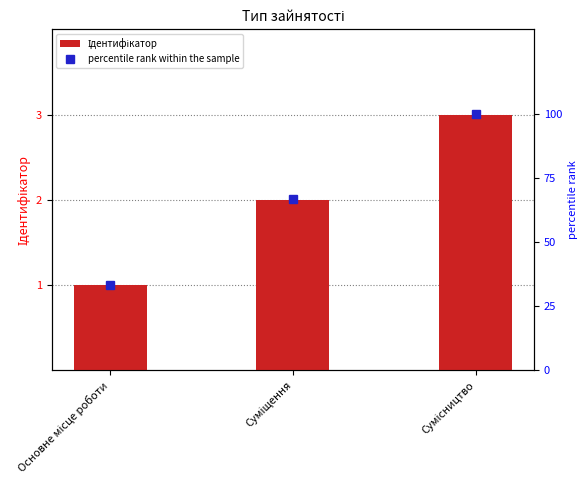

Reading left to right, transcribe all the data shown in this chart.

Ідентифікатор: Основне місце роботи=1.0	Суміщення=2.0	Сумісництво=3.0
percentile rank within the sample: Основне місце роботи=33.3	Суміщення=66.7	Сумісництво=100.0